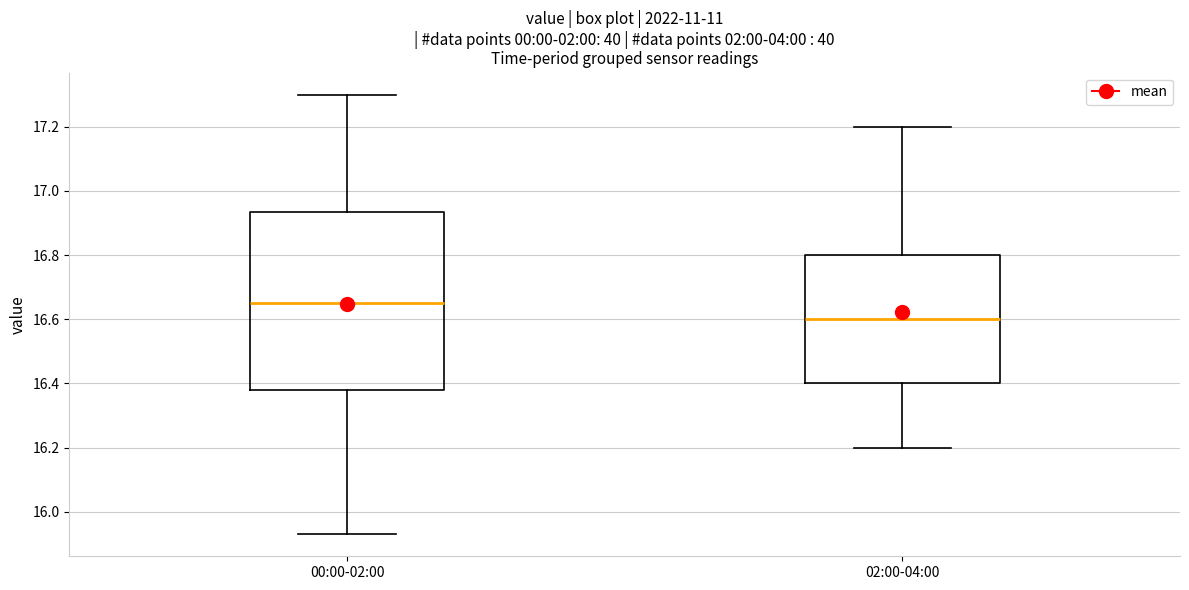

Which box is the tallest, from its lower edge to its upper edge?

00:00-02:00